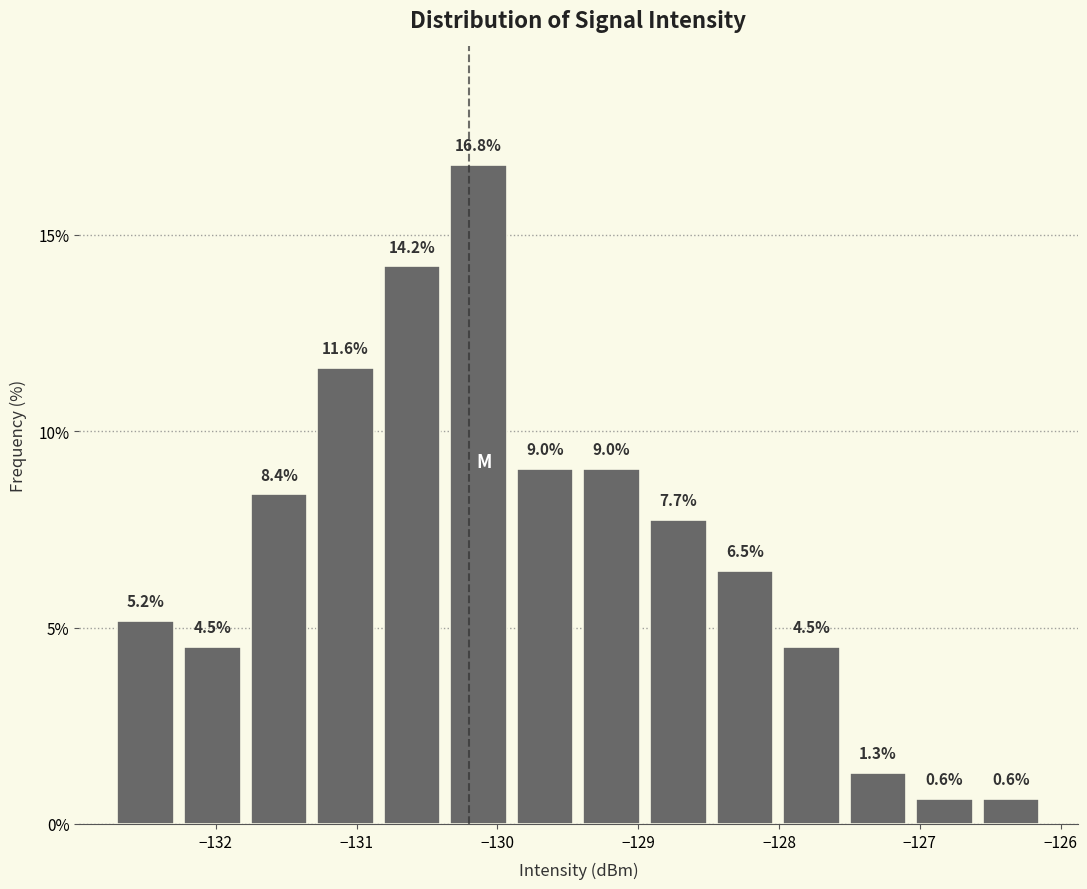

Which range on the x-axis has the tallest bar?

-130.4 to -129.9